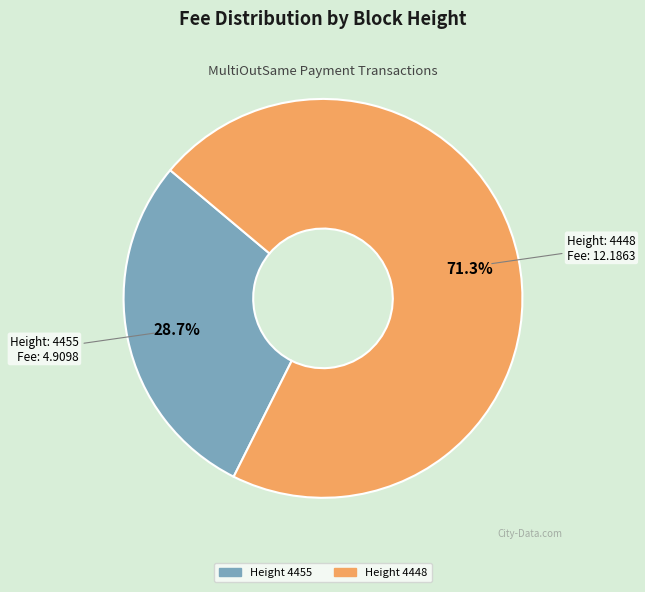

Does any single category account for the majority?

Yes